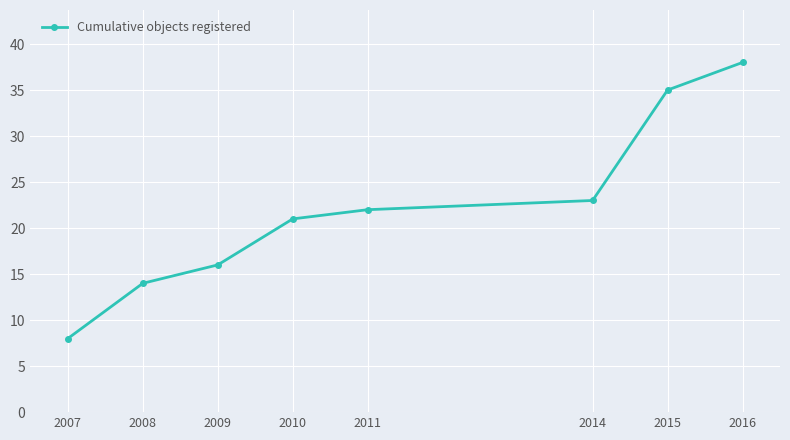

What is the change in value from 2010 to 2015?

+14